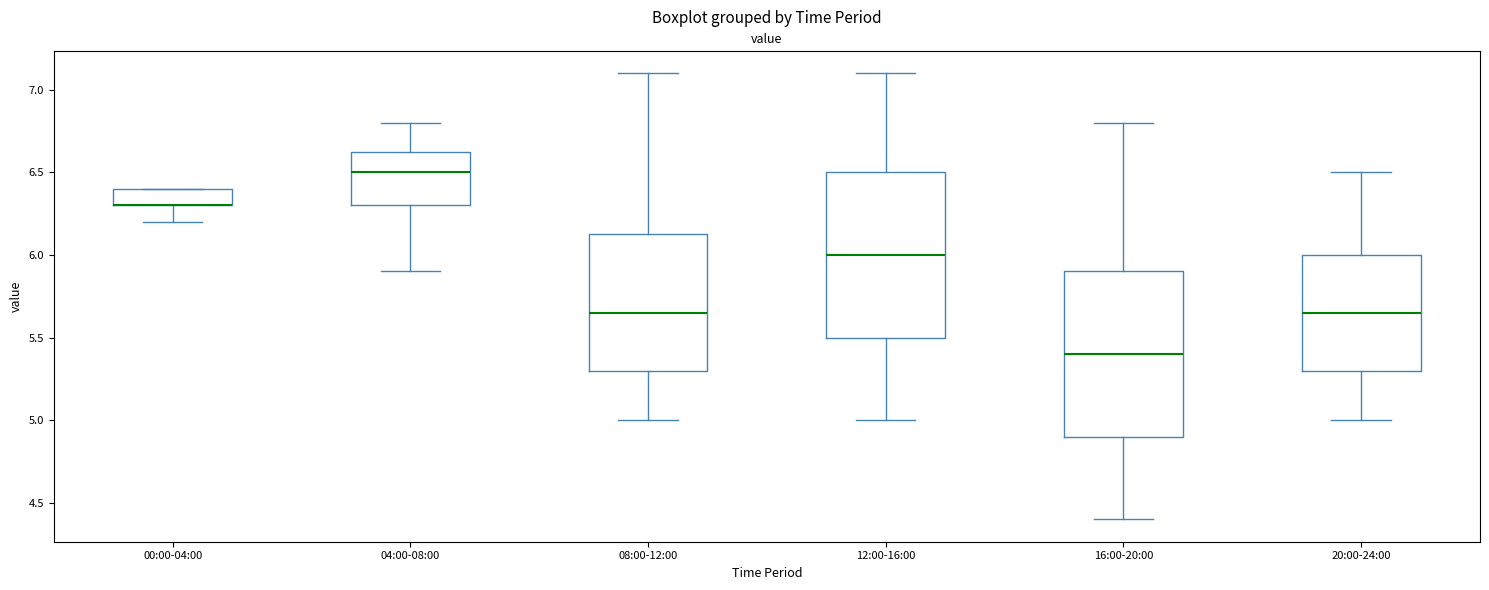

Where is the lower edge of the box for 12:00-16:00 on the y-axis? The values are not printed on the chart, so give them approximately, as read against the axis.

5.50